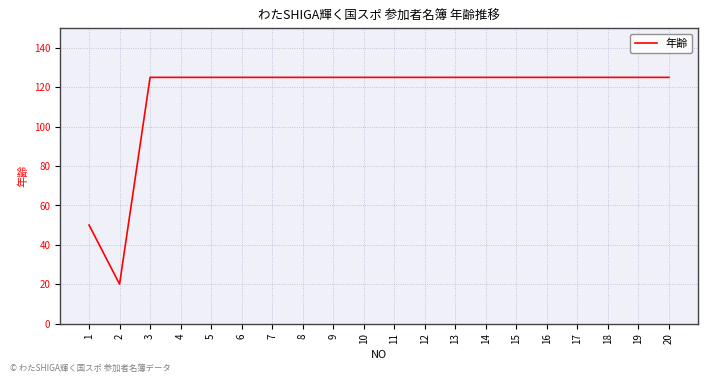

What is the difference between the maximum and minimum values?

105